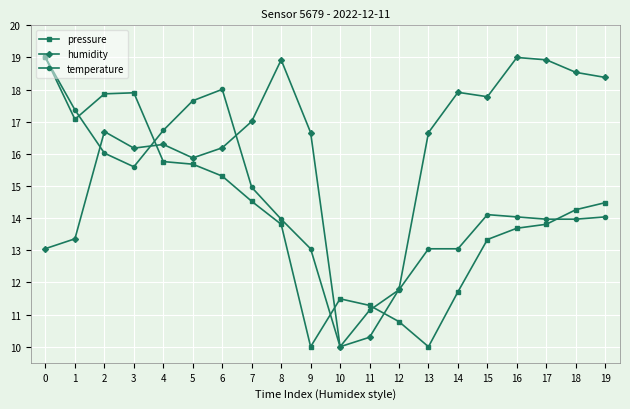

Which series ends up on top after the final intersection of humidity and pressure?

humidity